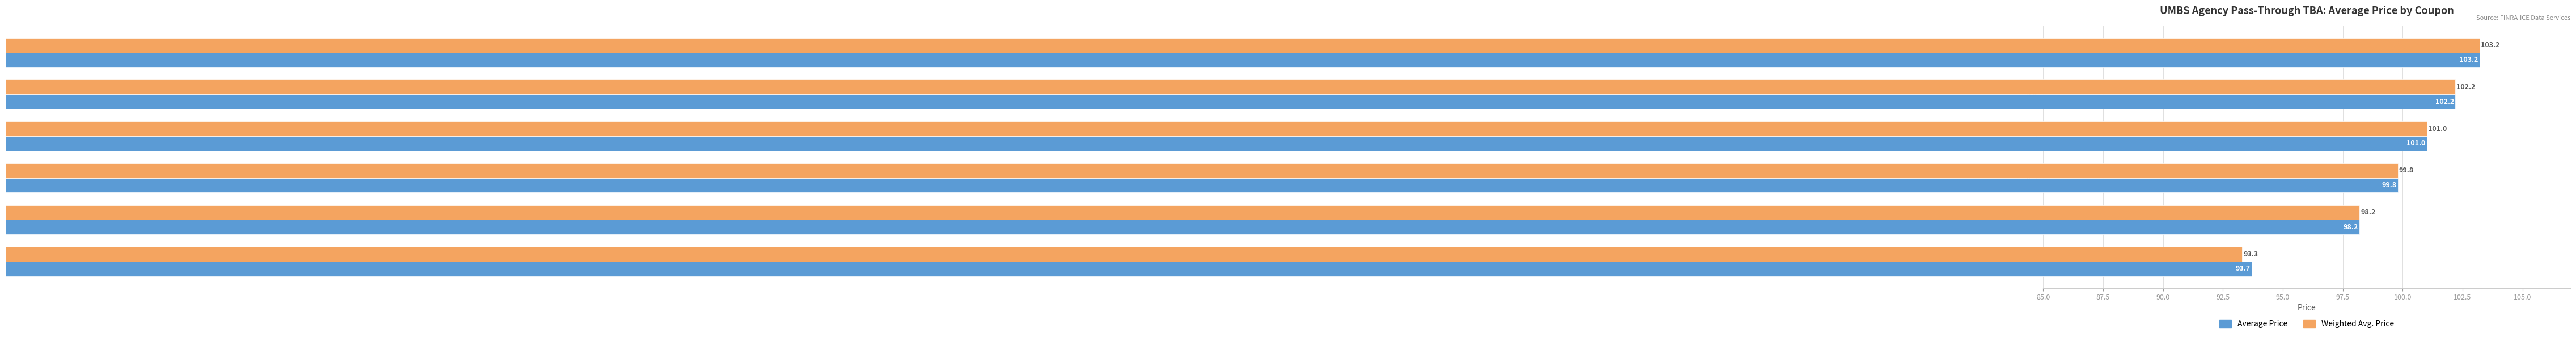

At which category does the chart reach its minimum across all series?

<= 3.5